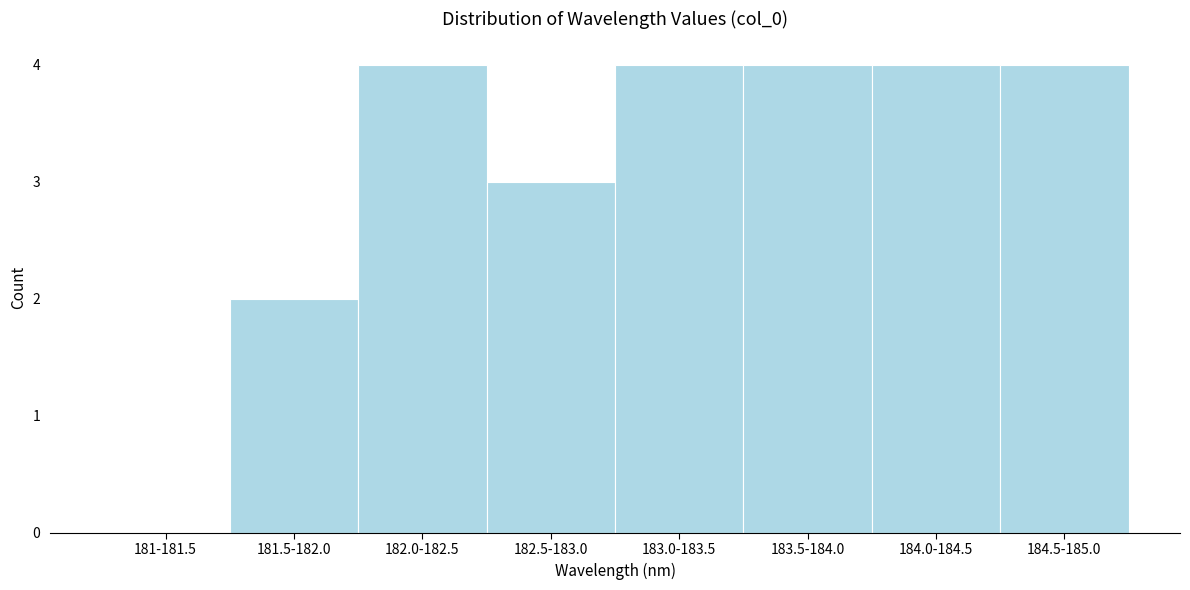

Reading left to right, list all the values displayed in this chart.

181-181.5=0	181.5-182.0=2	182.0-182.5=4	182.5-183.0=3	183.0-183.5=4	183.5-184.0=4	184.0-184.5=4	184.5-185.0=4